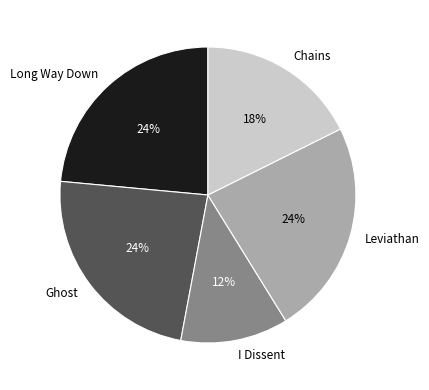

How many segments does this pie chart have?

5